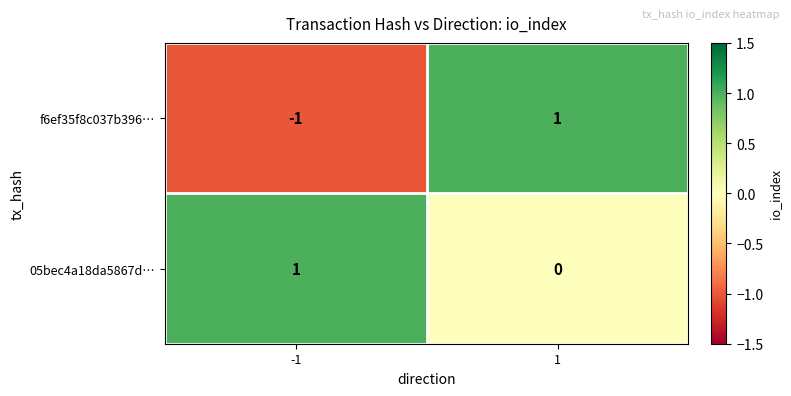

Reading right to left, extract all data points from this chart.

f6ef35f8c037b396…: 1	-1
05bec4a18da5867d…: 0	1